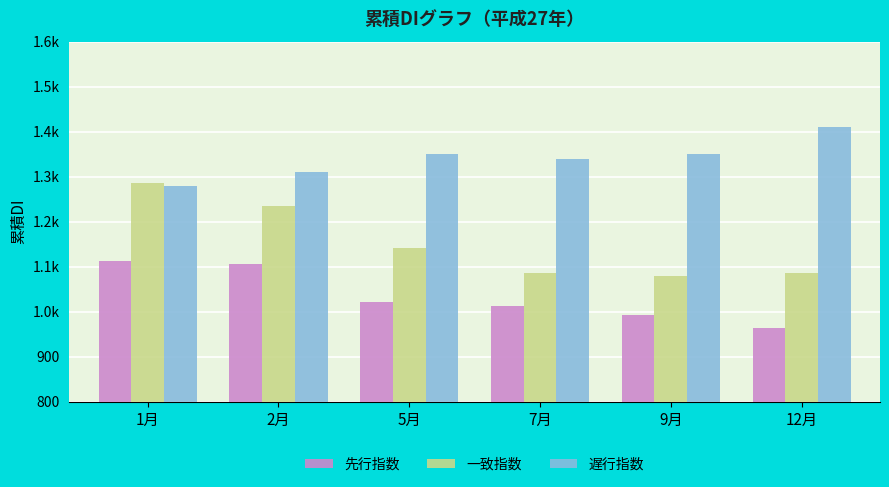

Where does the 遅行指数 series first go above 1350?

12月